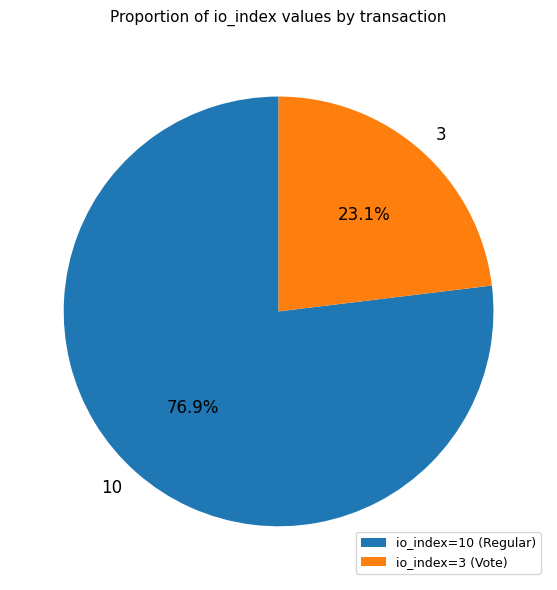

How many segments does this pie chart have?

2